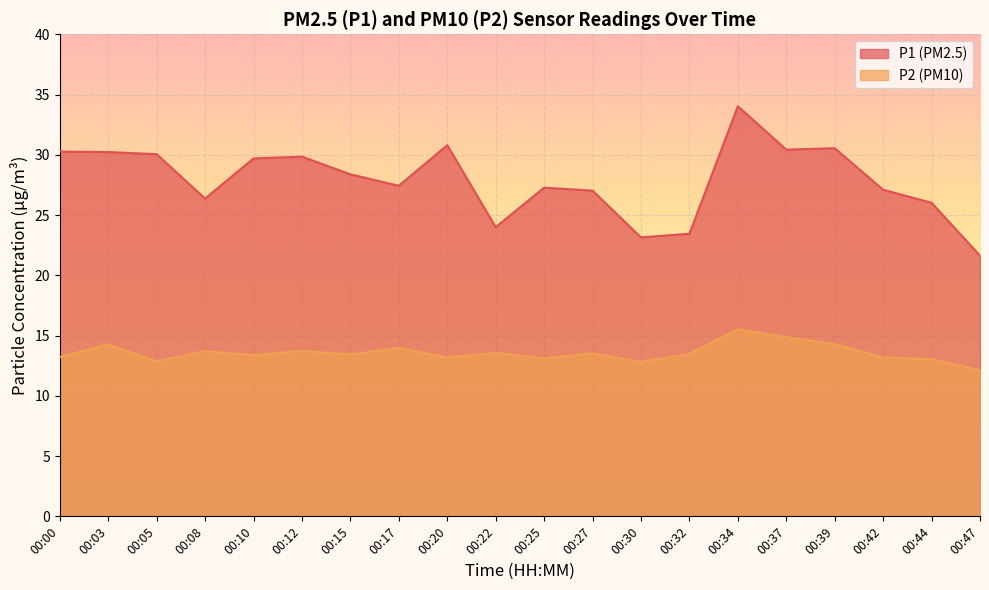

Which series has the largest range (max minus min)?

P1 (PM2.5)